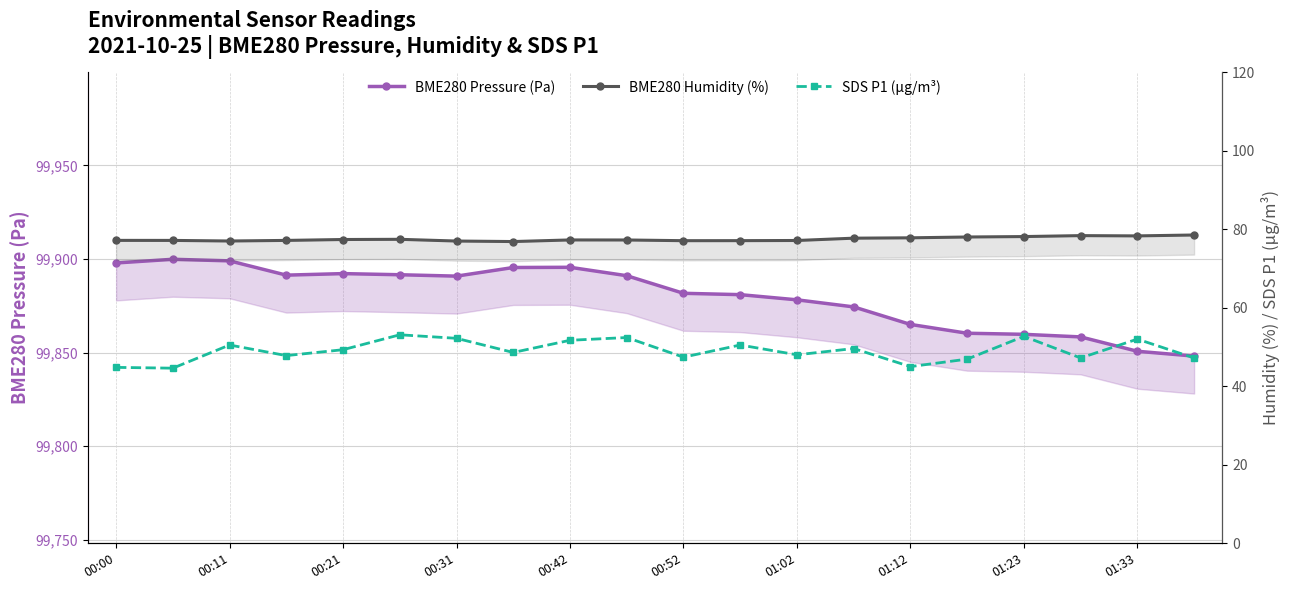

What is the label of the 19th point from the right?

00:11